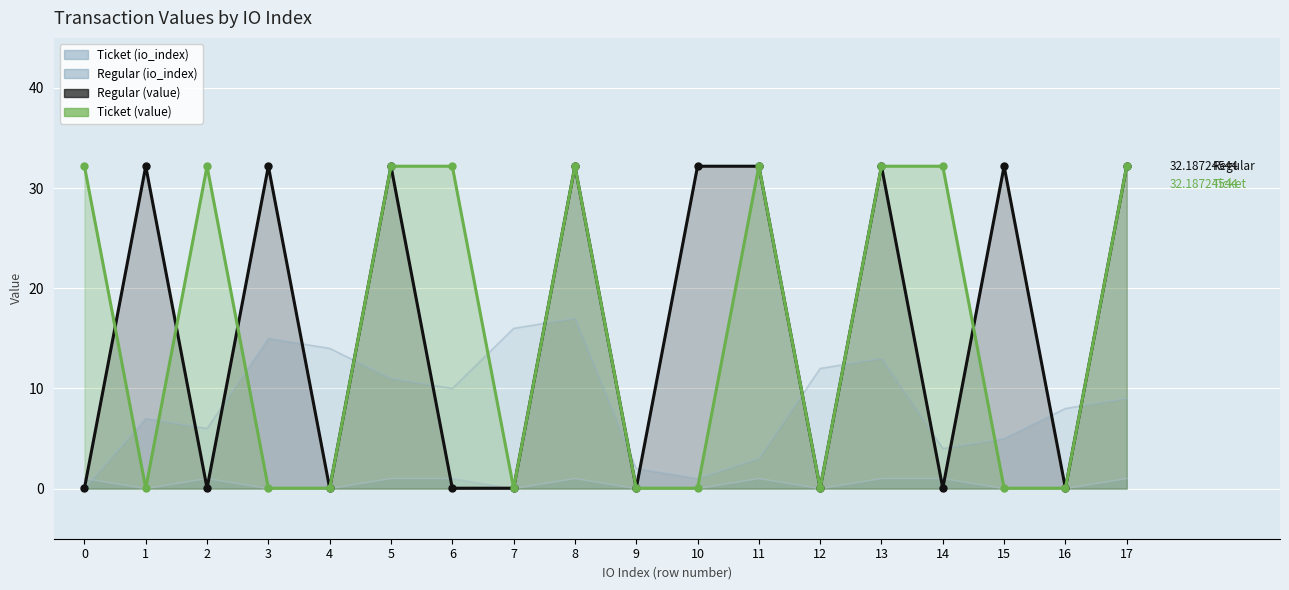

How many positive values does the Regular (io_index) series have?

17